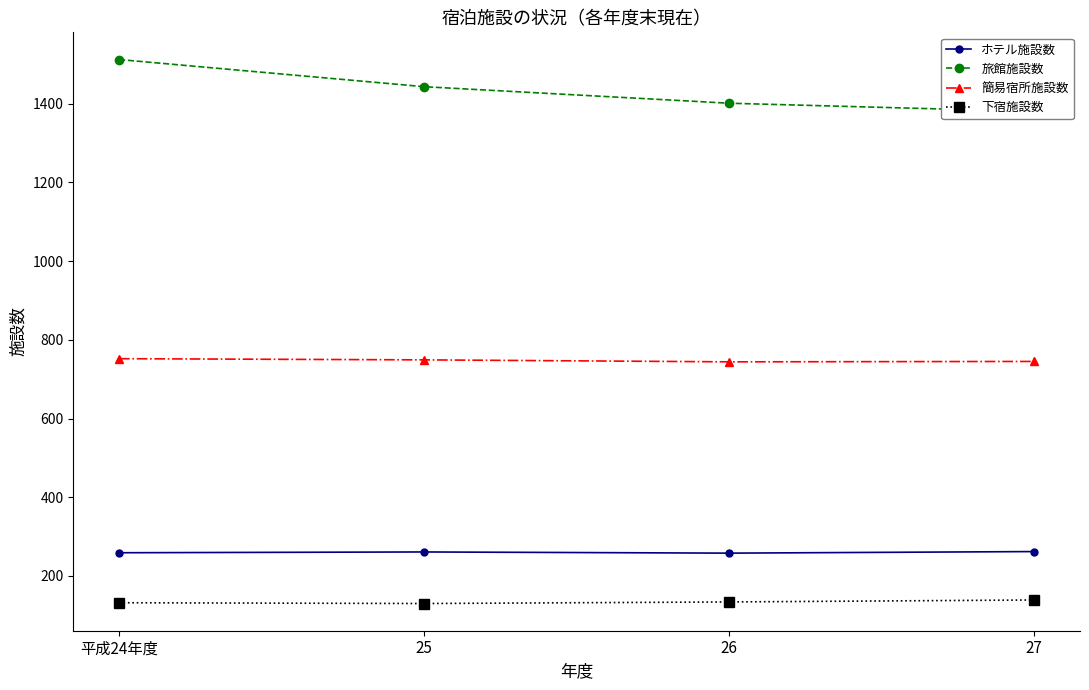

What is the value of the 下宿施設数 point at the 2nd from the left?

130